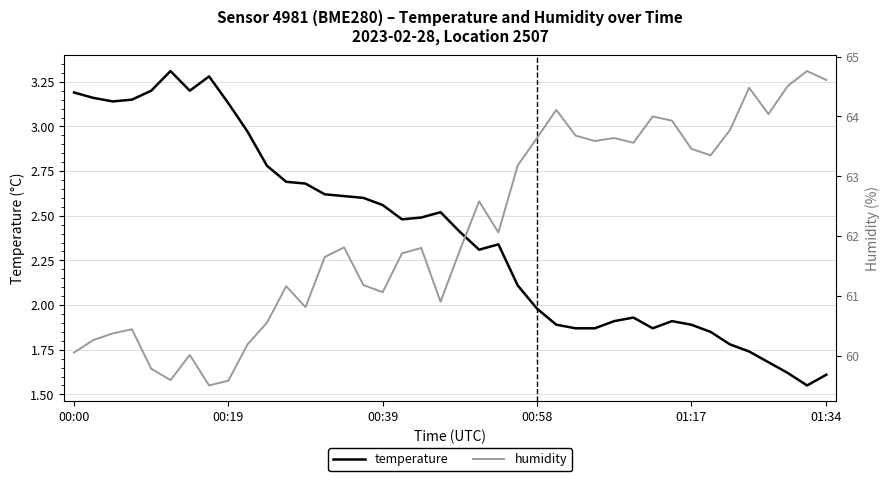

What is the greatest value displayed?

64.8